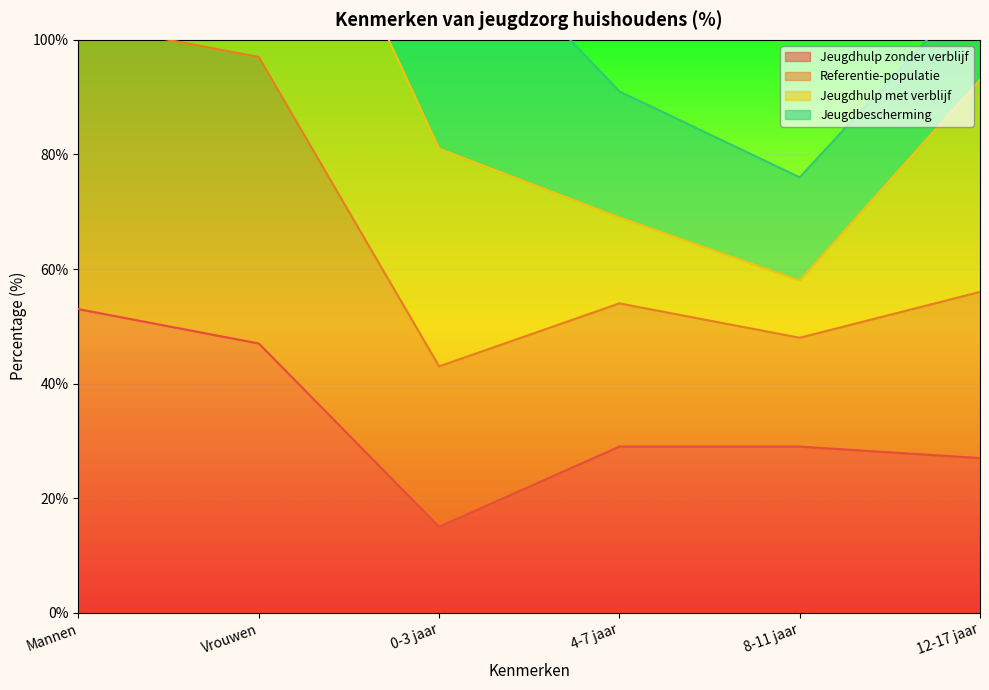

At which label does Jeugdhulp zonder verblijf first exceed 29?

Mannen